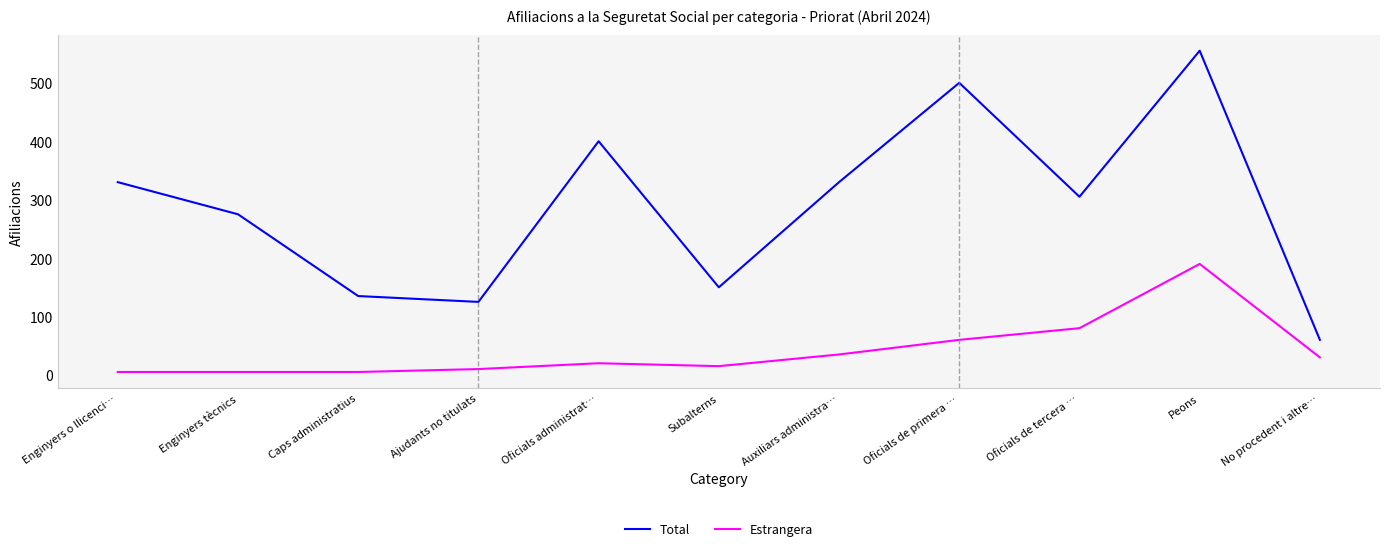

What is the greatest value displayed?

555